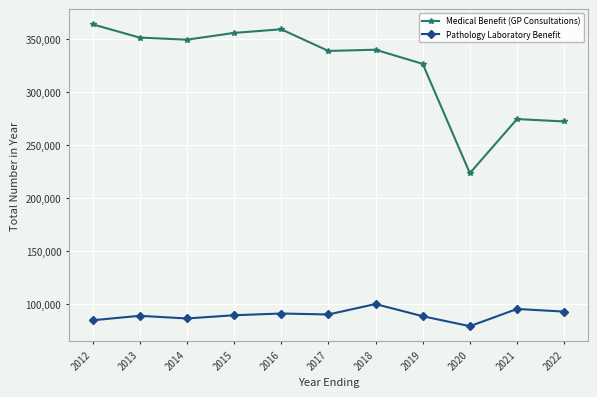

How many values in the Medical Benefit (GP Consultations) series are below 339643?

5